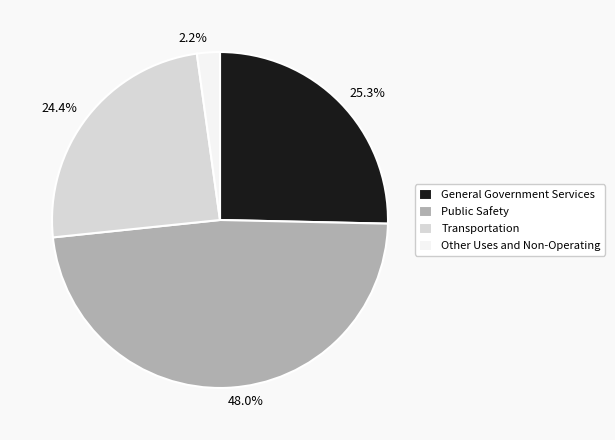

True or false: General Government Services accounts for 40% of the total.

False